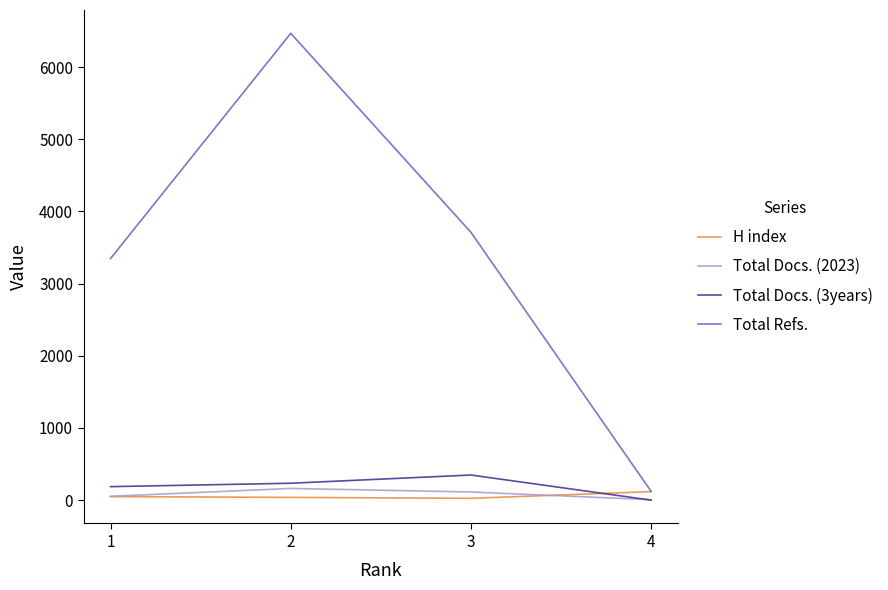

Read the Total Docs. (2023) value at 3, to the nearest 10.

110